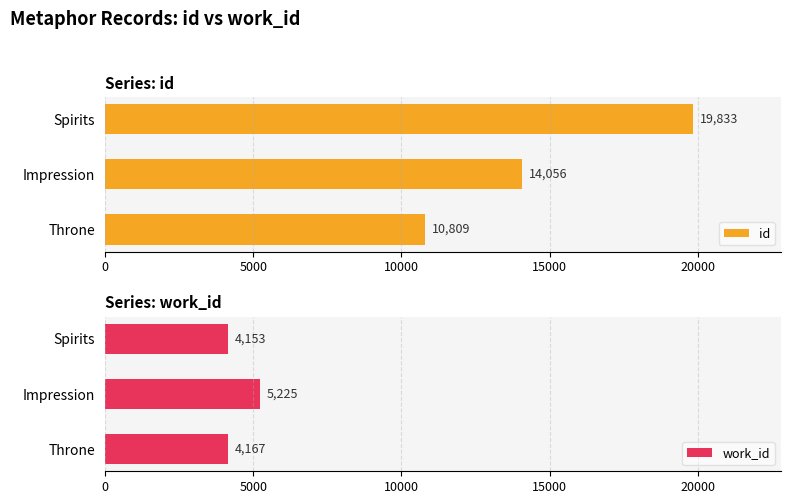

What value does the id series have at Impression, to the nearest 50?

14050